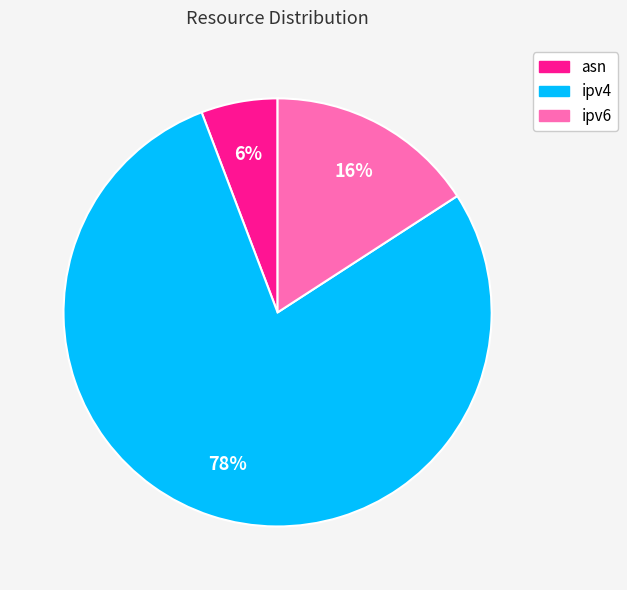

Which slice is the largest?

ipv4